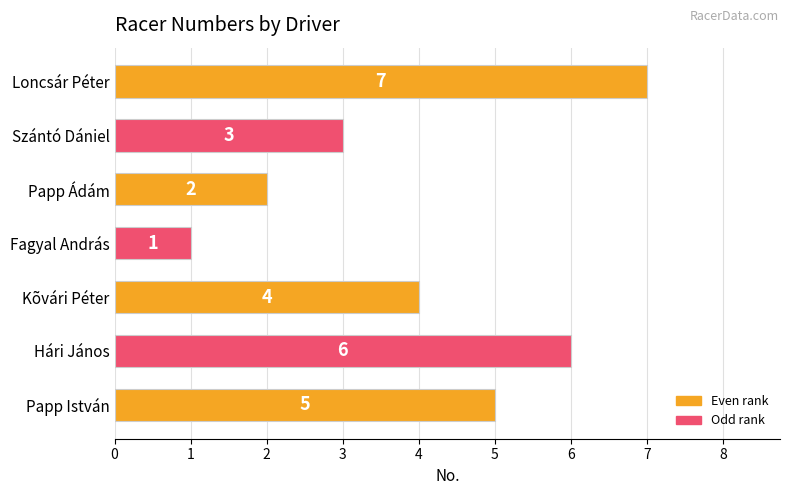

Which label corresponds to the smallest value in the chart?

Fagyal András